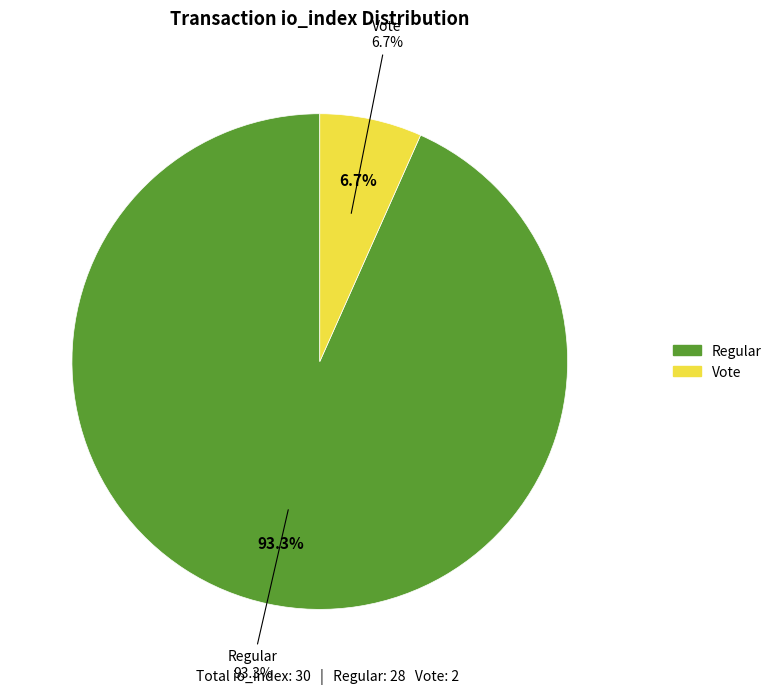

To the nearest percent, what portion does Vote (io_index=2) represent?

7%